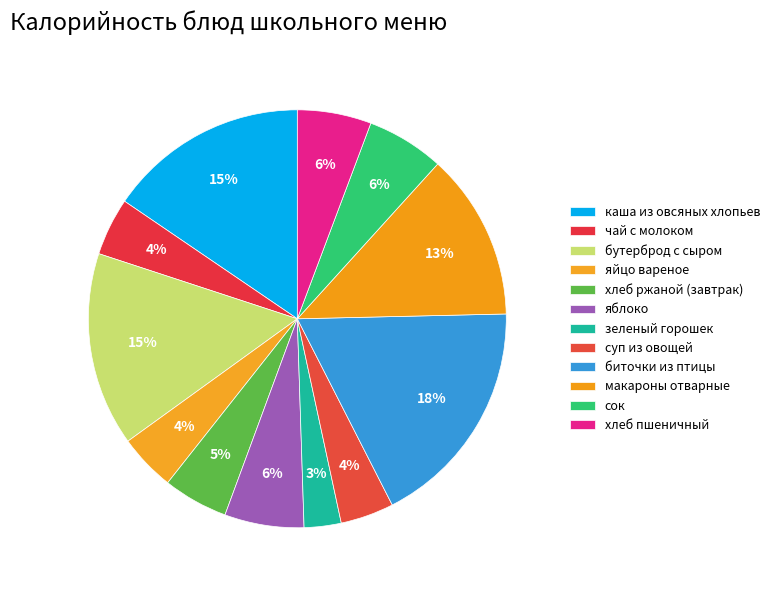

Count the number of slices in the pie.

12